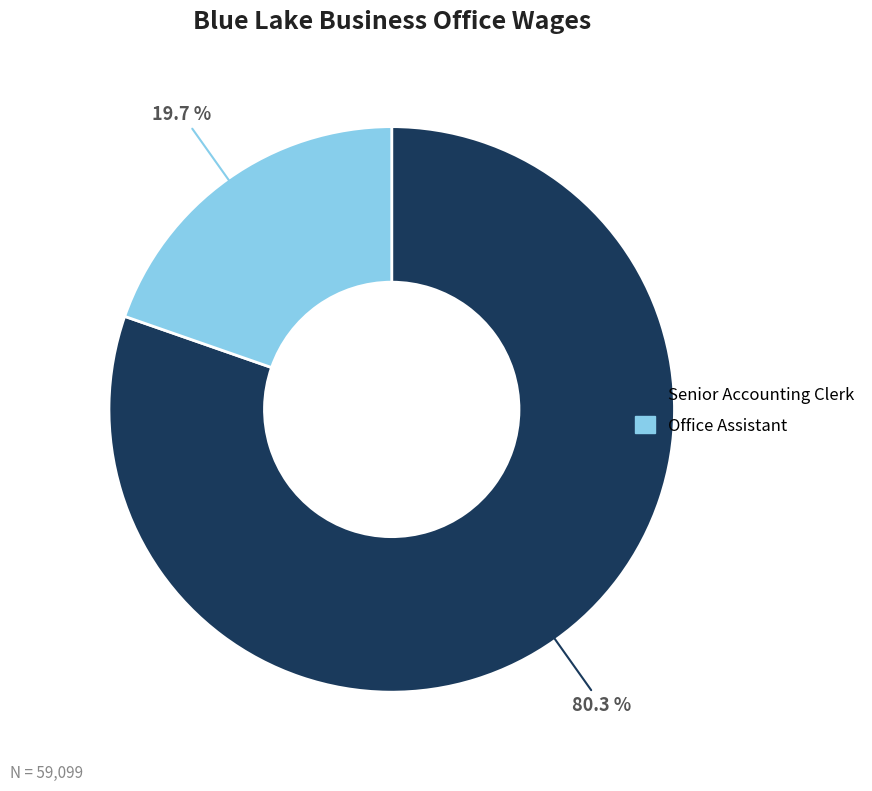

To the nearest percent, what is the combined percentage of Senior Accounting Clerk and Office Assistant?

100%